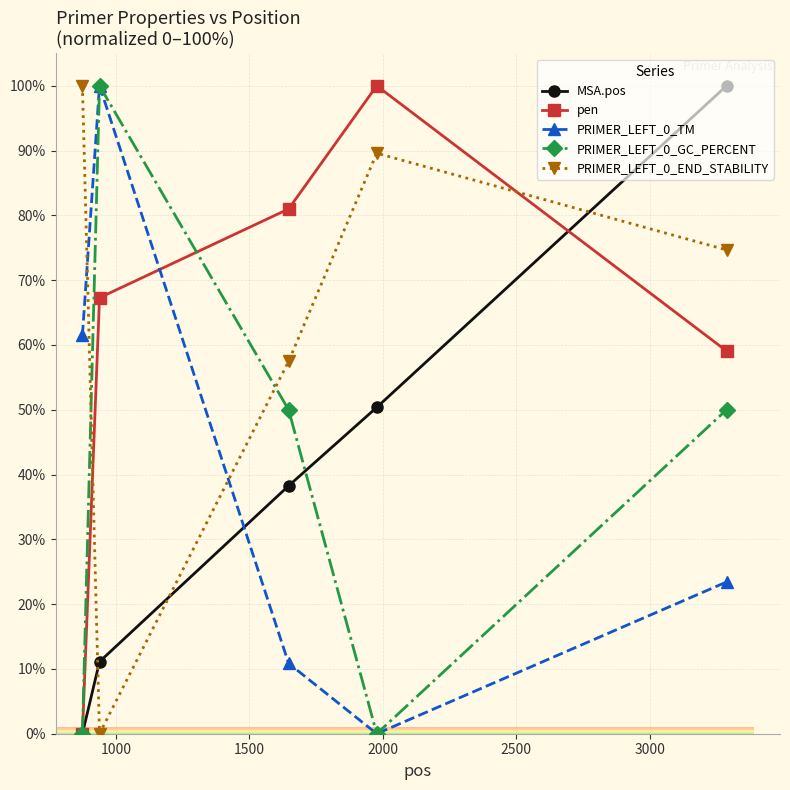

True or false: pen has more than 1 interior local peaks.

False